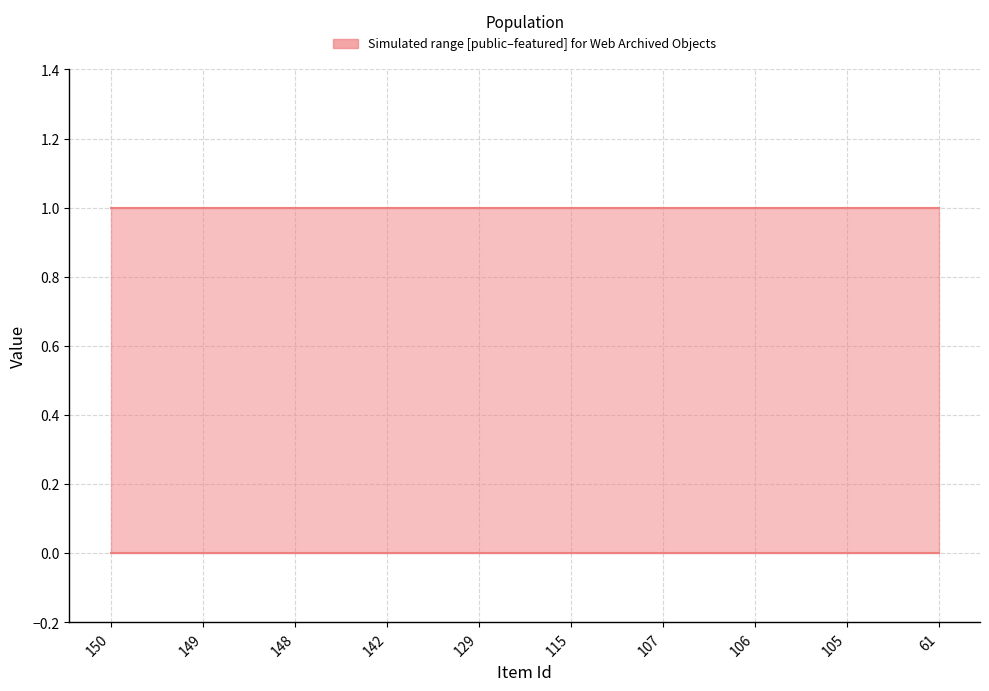

True or false: public and featured cross at least once.

False